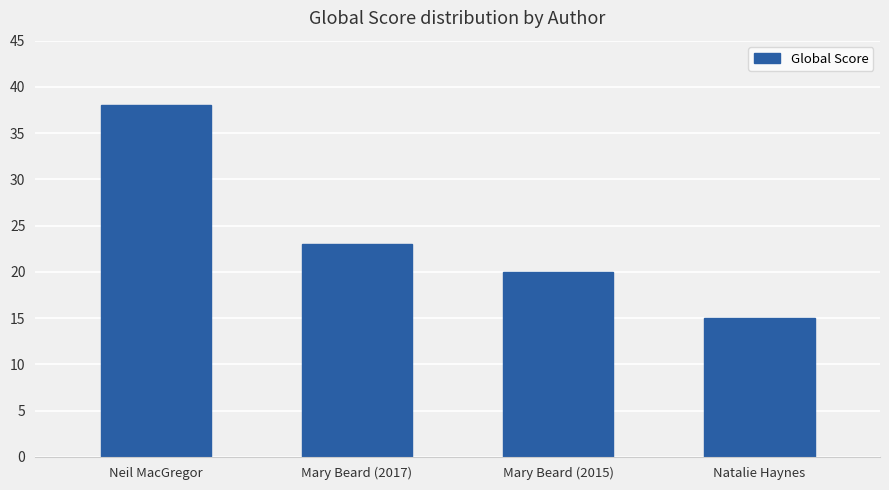

List the labels in order of value, largest first.

Neil MacGregor, Mary Beard (2017), Mary Beard (2015), Natalie Haynes